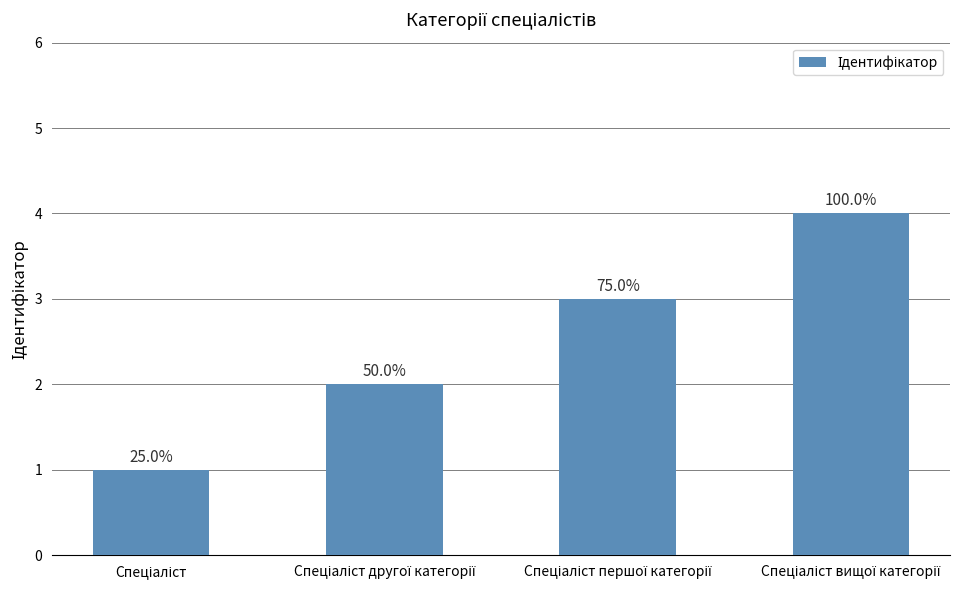

True or false: the data shows 5 at Спеціаліст першої категорії.

False